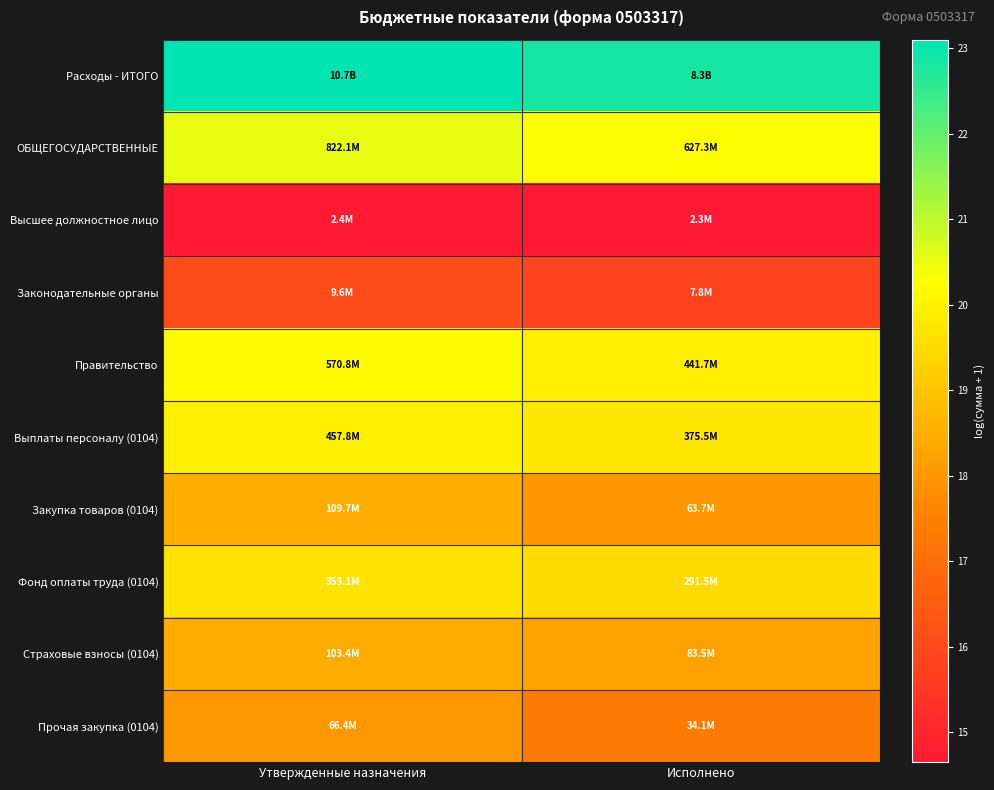

What is the spread (max minus min) of values at Утвержденные назначения?

8.4